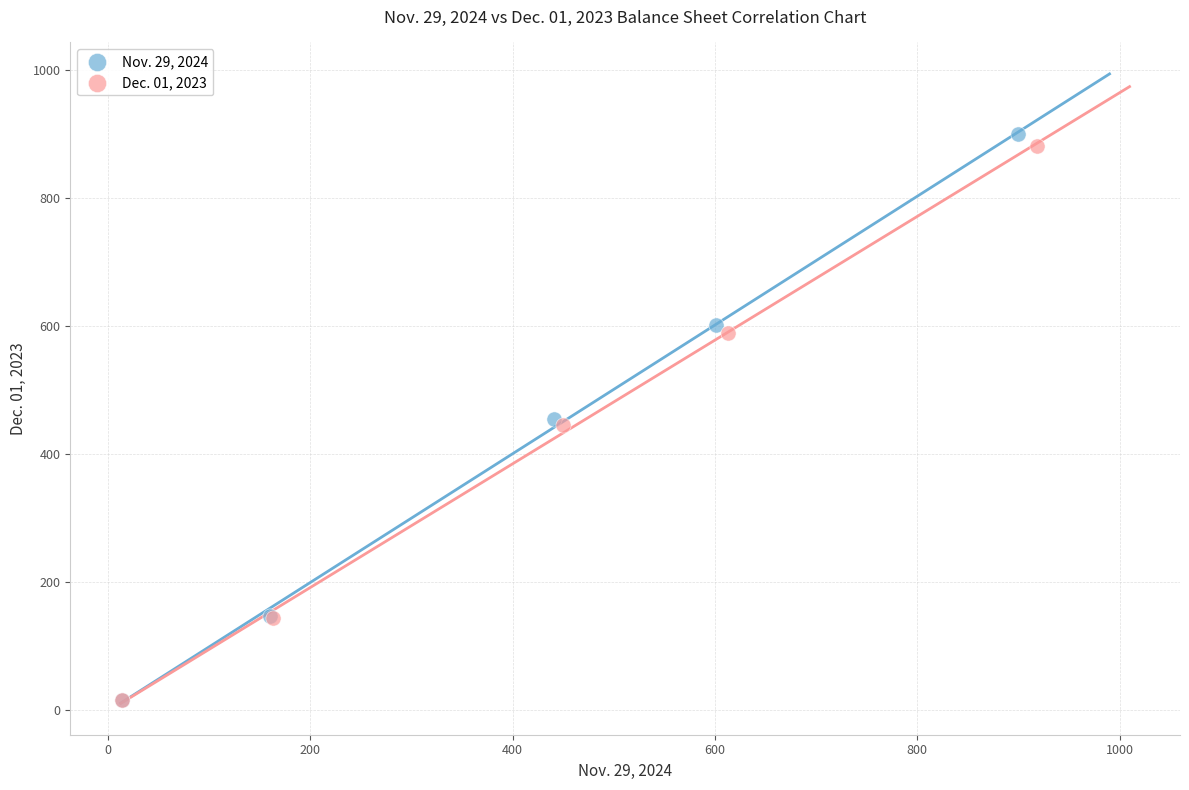

What are all the series names shown in the legend?

Nov. 29, 2024, Dec. 01, 2023